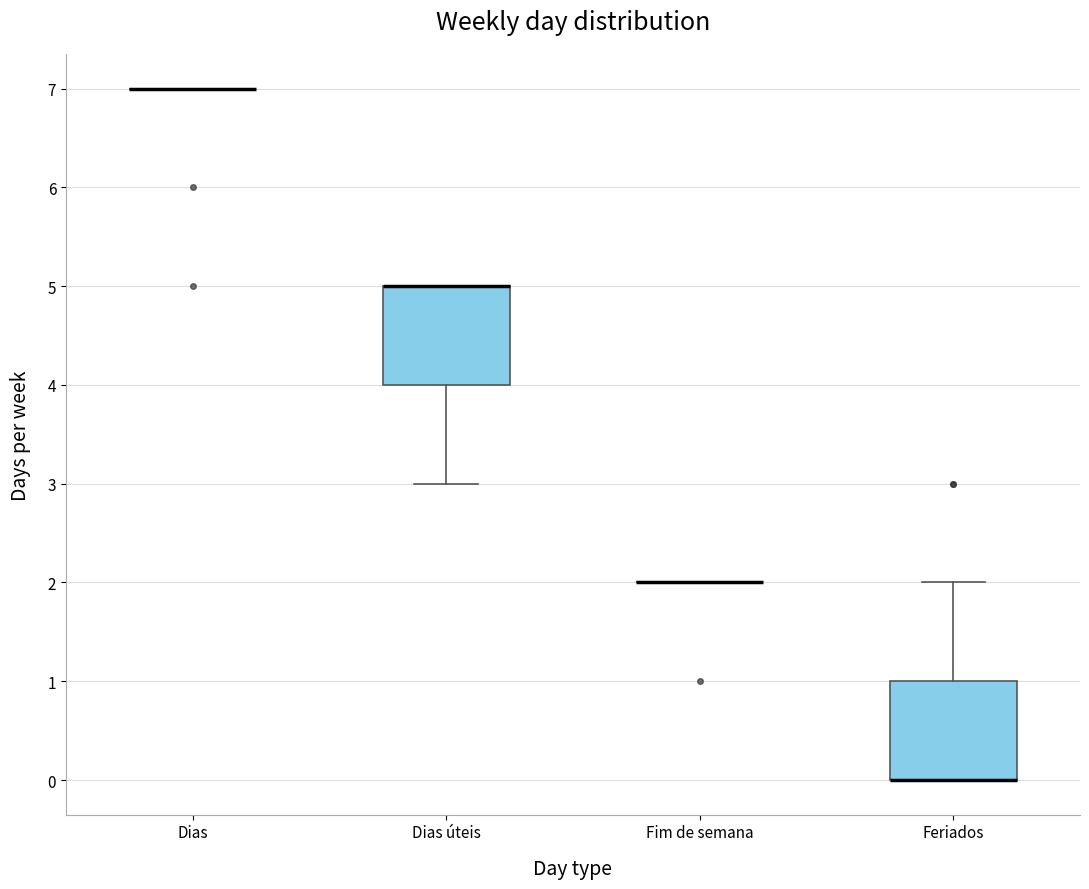

Reading left to right, transcribe this box plot: for each box, give where its median line is, the range the box spans, and where its two whiskers end, as read against the y-axis. The values are not printed on the chart, so give them approximately, as read against the axis.

Dias: box collapsed to a line at 7, whiskers 7 to 7
Dias úteis: median 5 (drawn on the box's upper edge), box 4 to 5, whiskers 3 to 5
Fim de semana: box collapsed to a line at 2, whiskers 2 to 2
Feriados: median 0 (drawn on the box's lower edge), box 0 to 1, whiskers 0 to 2